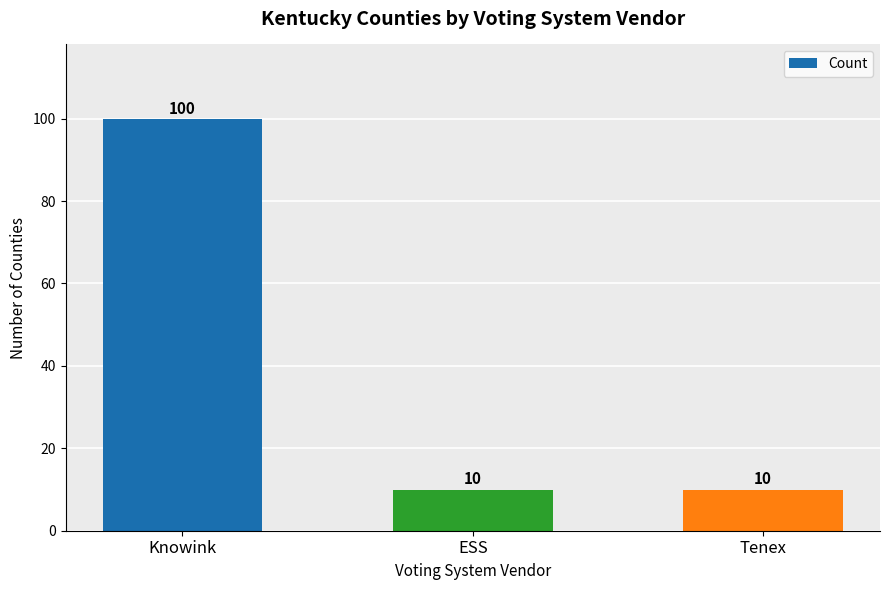

What is the label of the 2nd bar from the left?

ESS